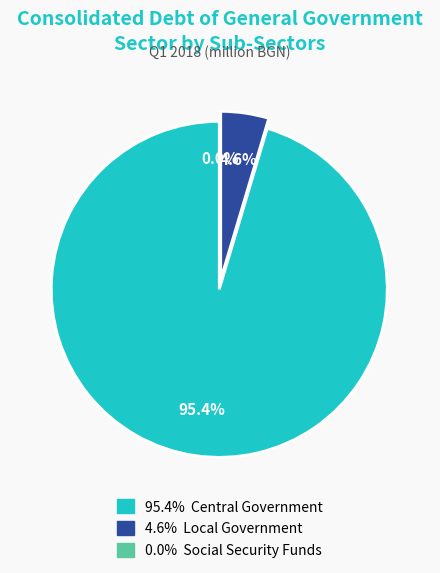

True or false: Local Government accounts for 11% of the total.

False